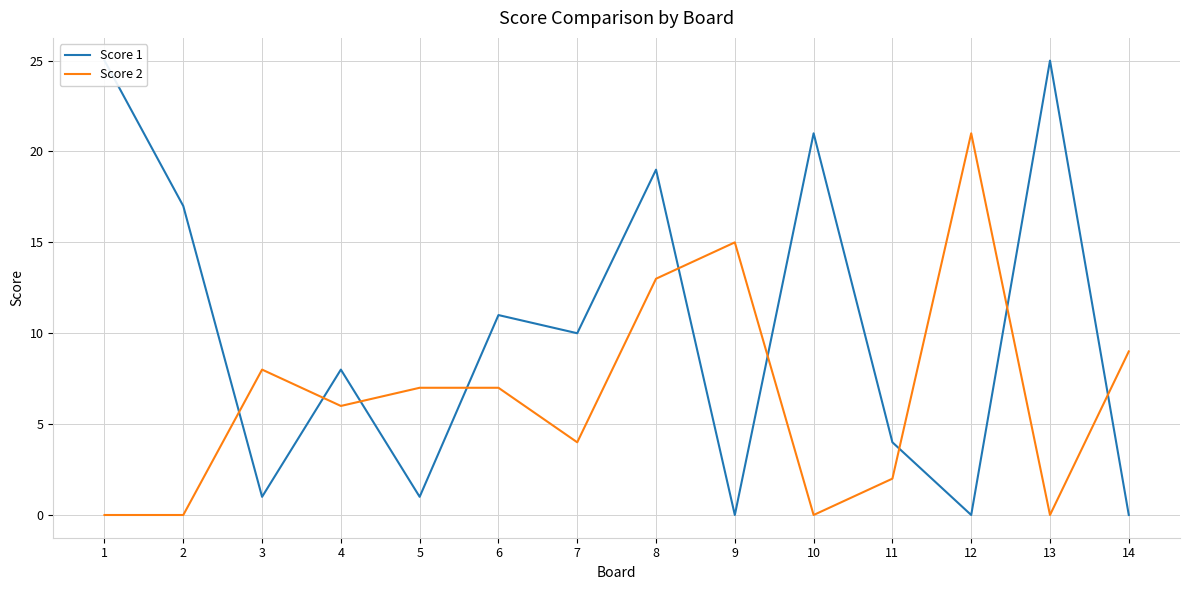

Which has a higher value, 2 or 13?

13